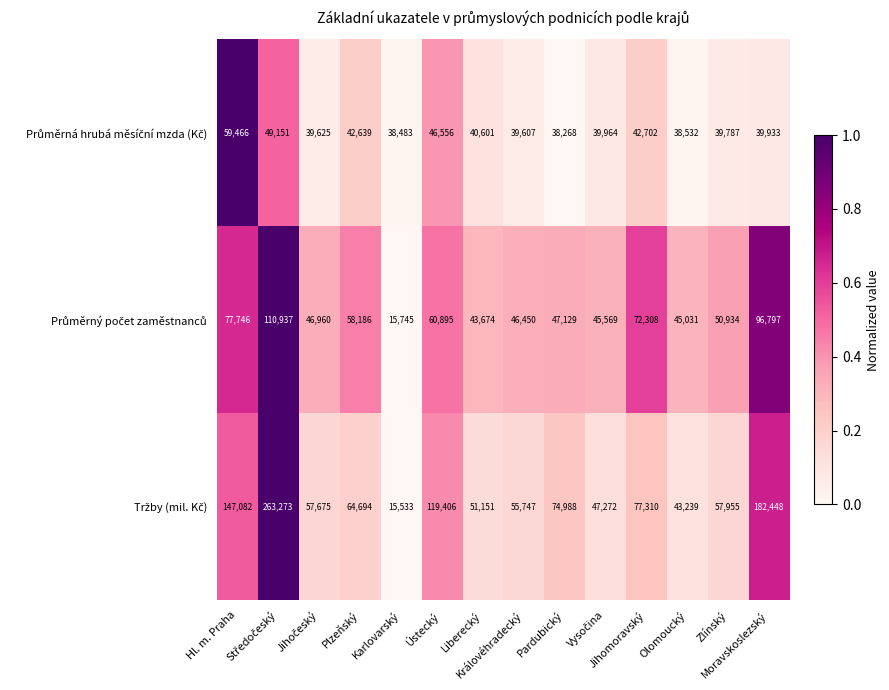

What is the greatest value displayed?

263273